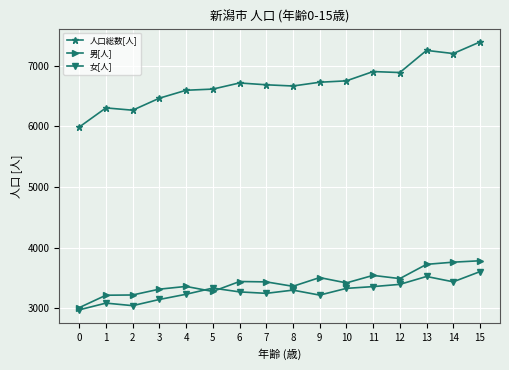

True or false: 男[人] and 人口総数[人] intersect in this chart.

False